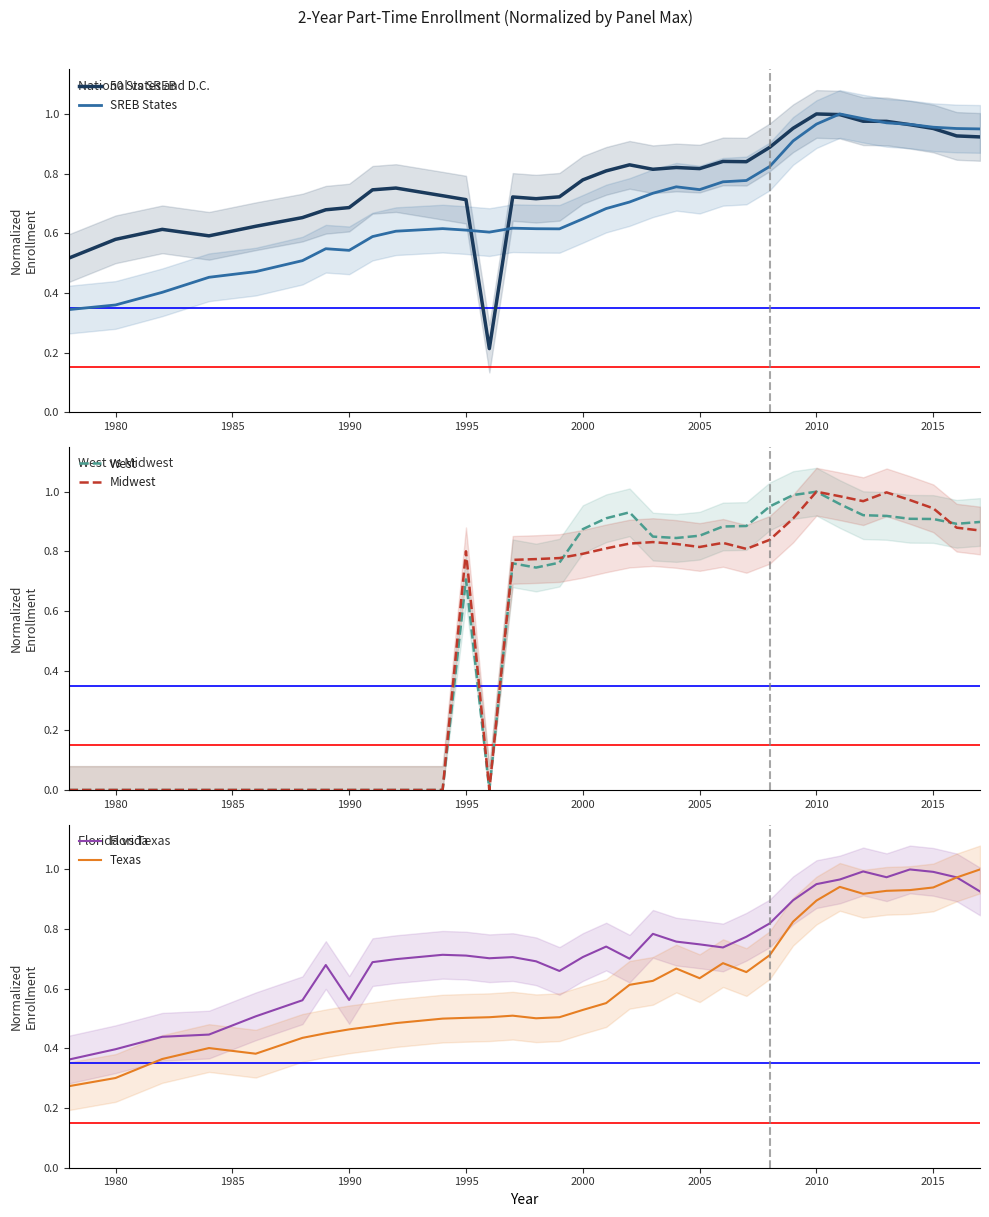

How many lines are shown in the chart?

6